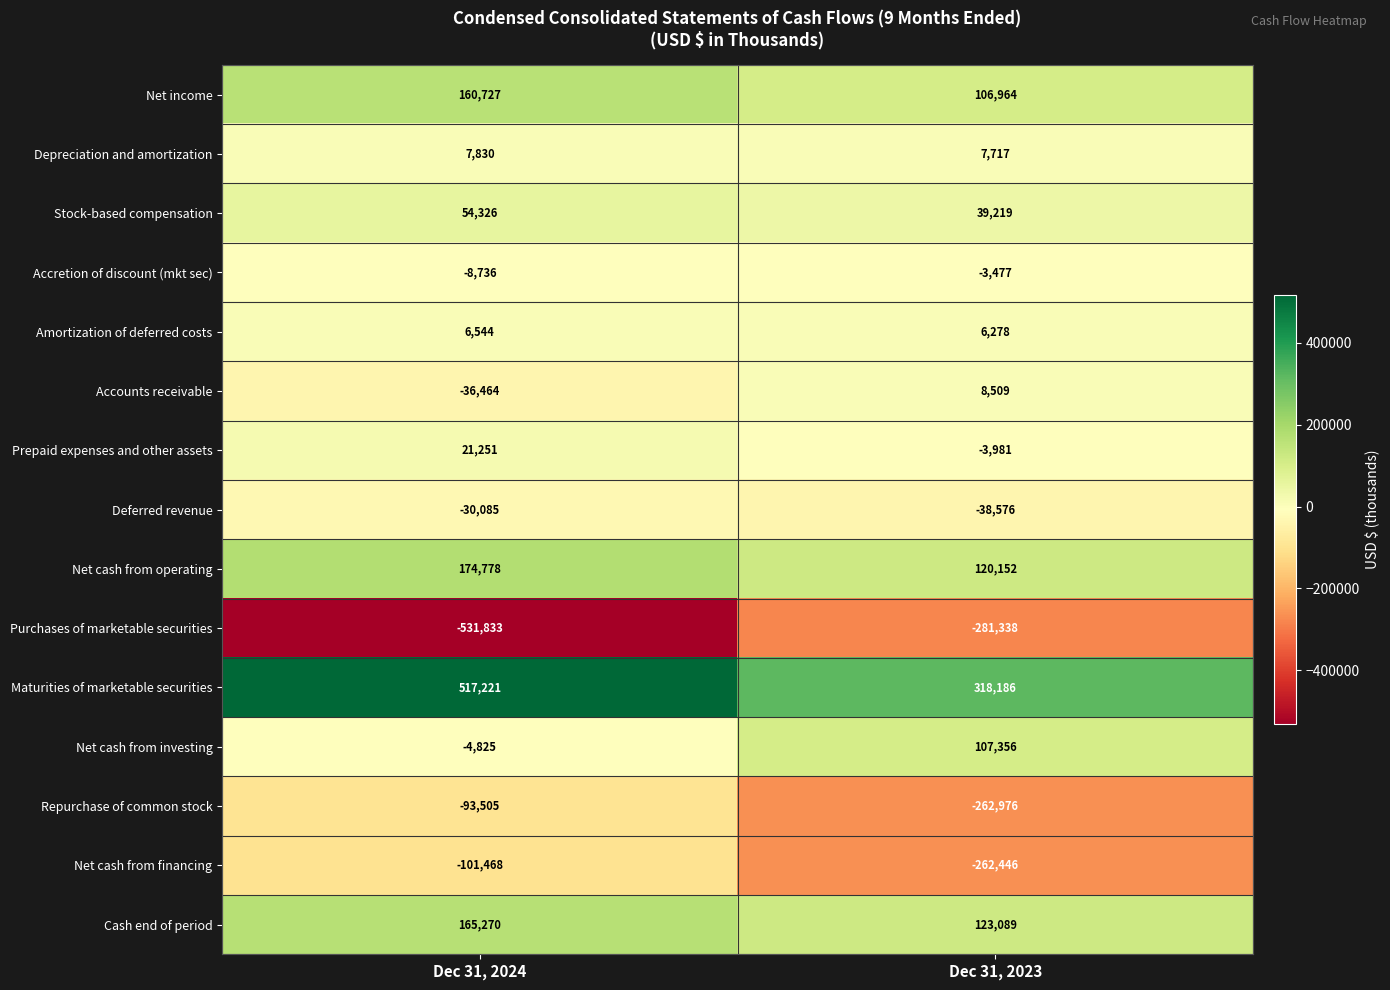

What is the smallest value displayed?

-531833